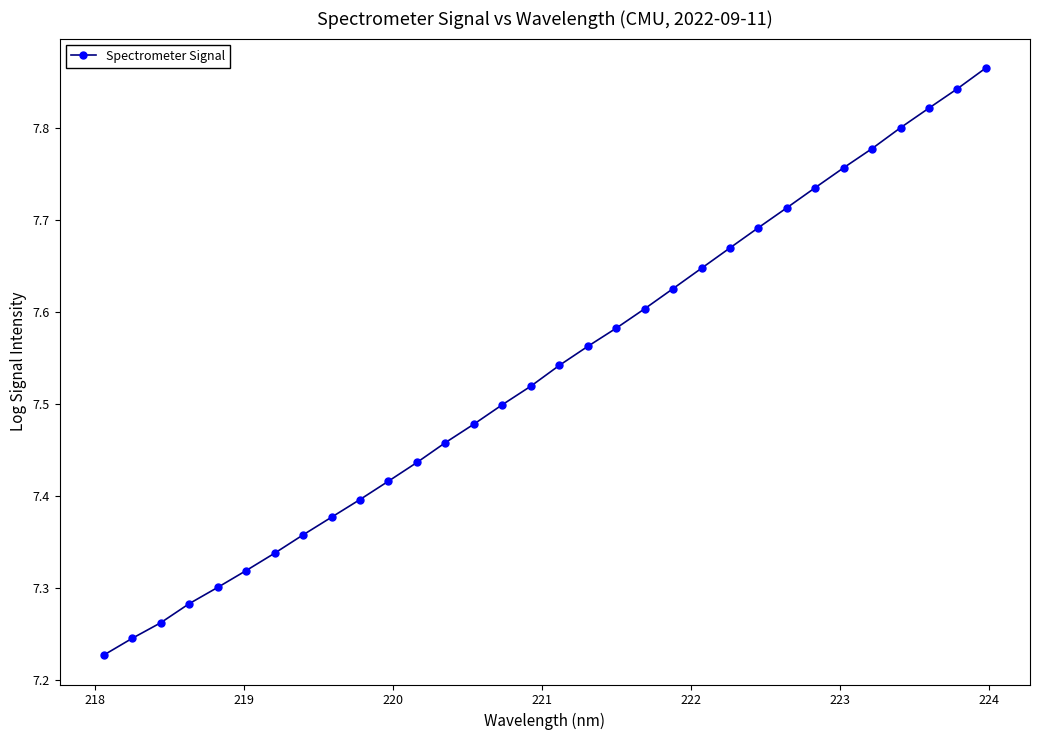

Does the chart have visible grid lines?

No